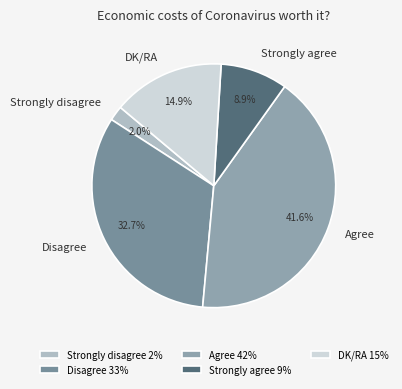

How many segments does this pie chart have?

5